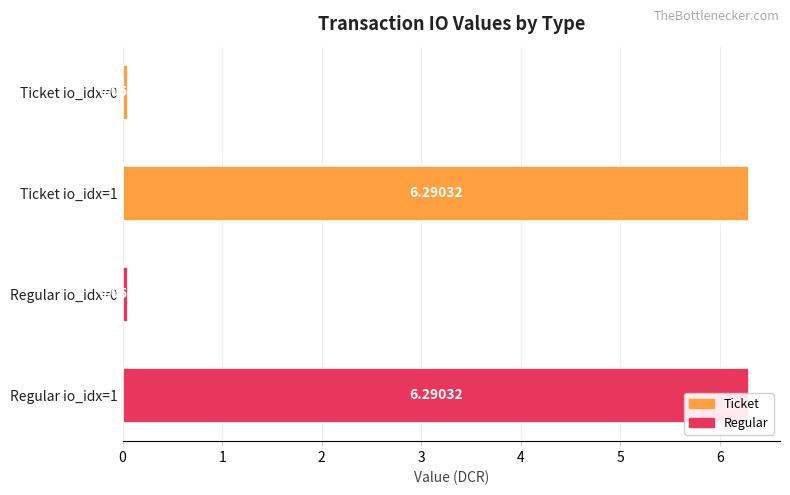

What is the value of the 2nd bar from the left?

6.3